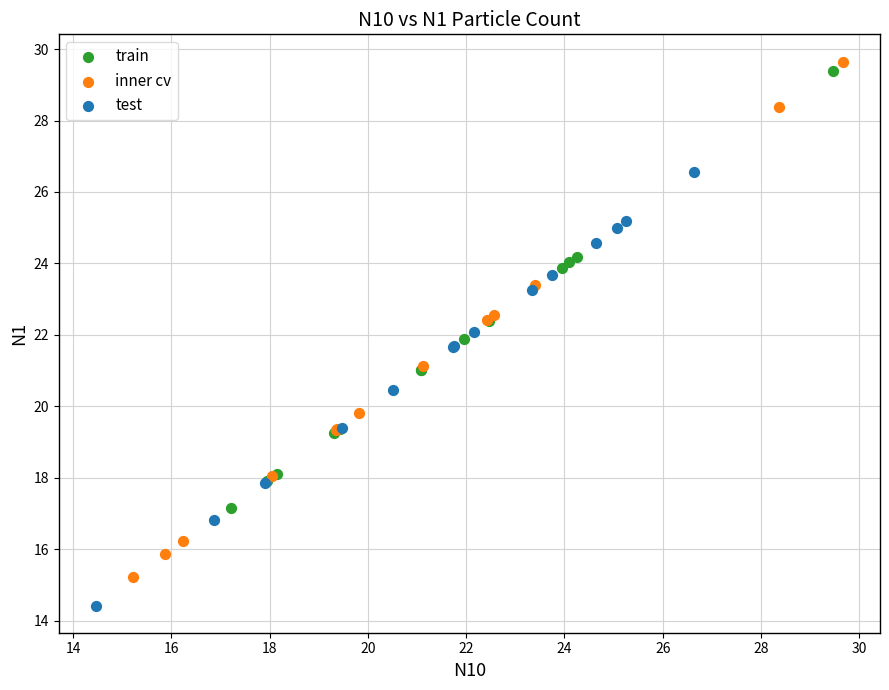

Which series has the widest spread of Y values?

inner cv